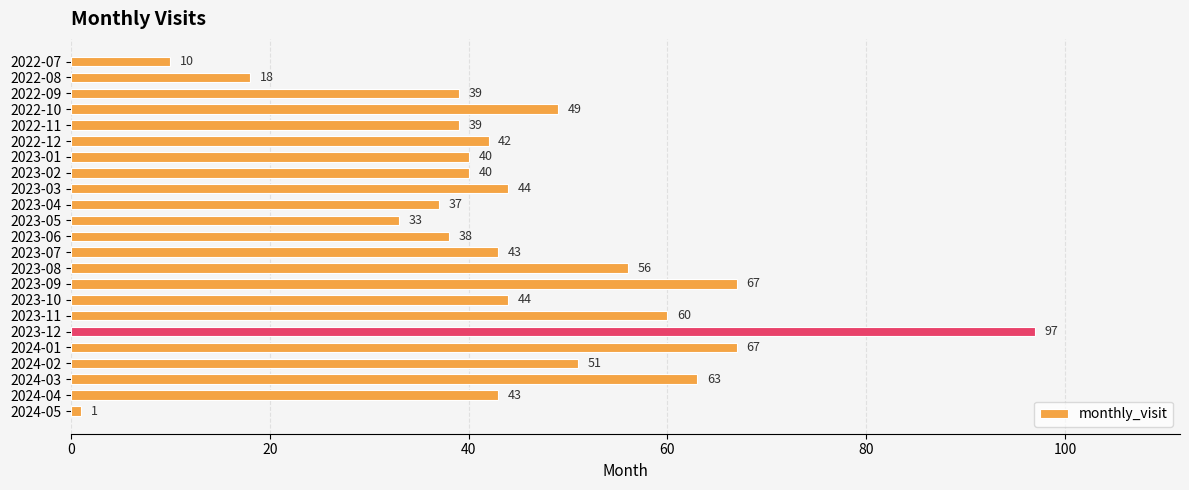

Where is the data nearest to the value 49?

2022-10